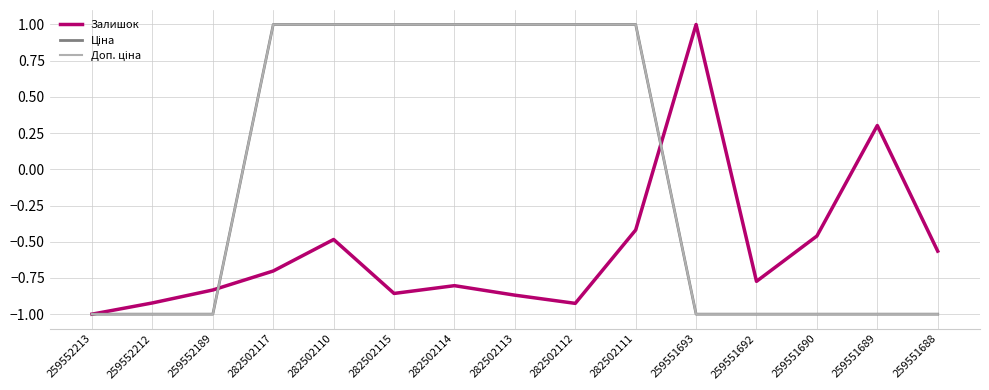

Which label corresponds to the smallest value in the chart?

259552213